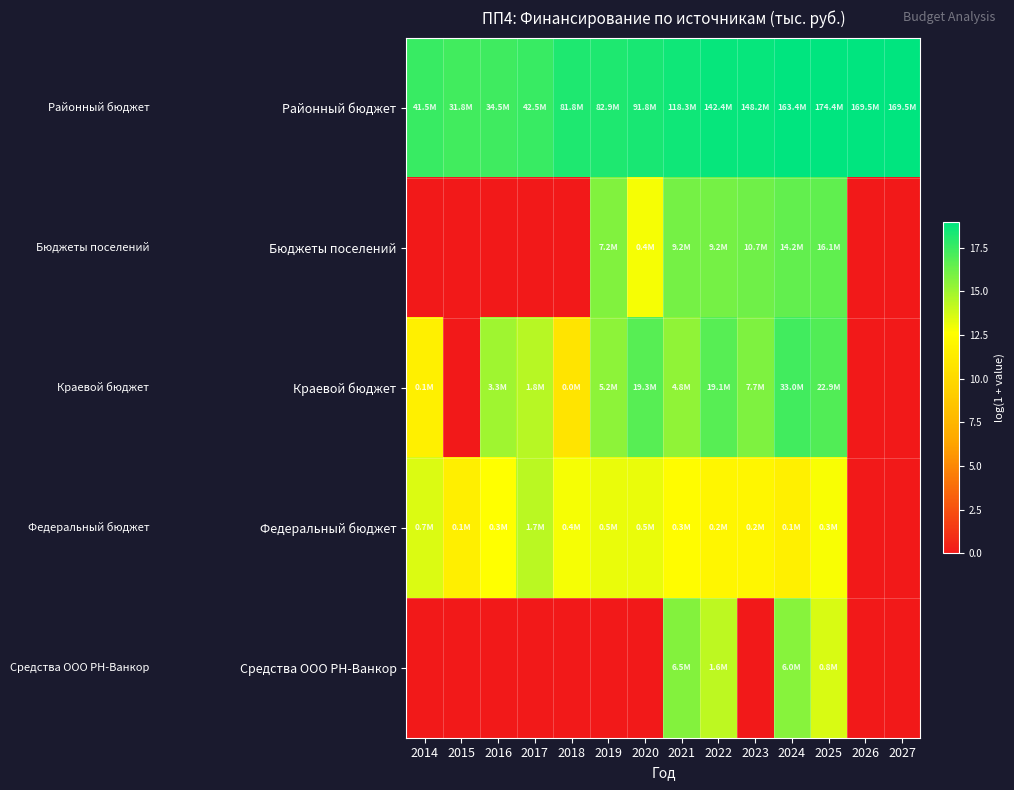

At which category is the sum across all series the highest?

2024